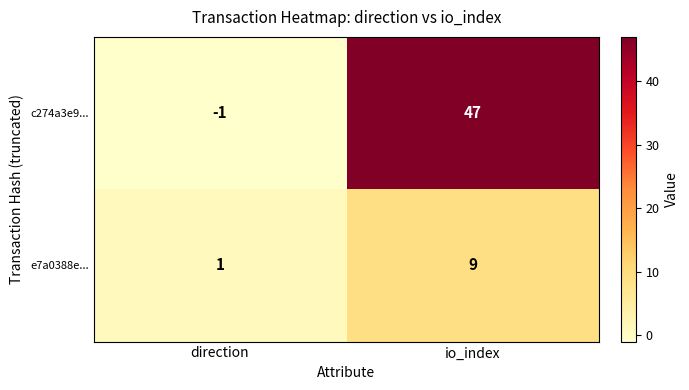

What is the difference between the maximum and minimum values in the e7a0388e... series?

8